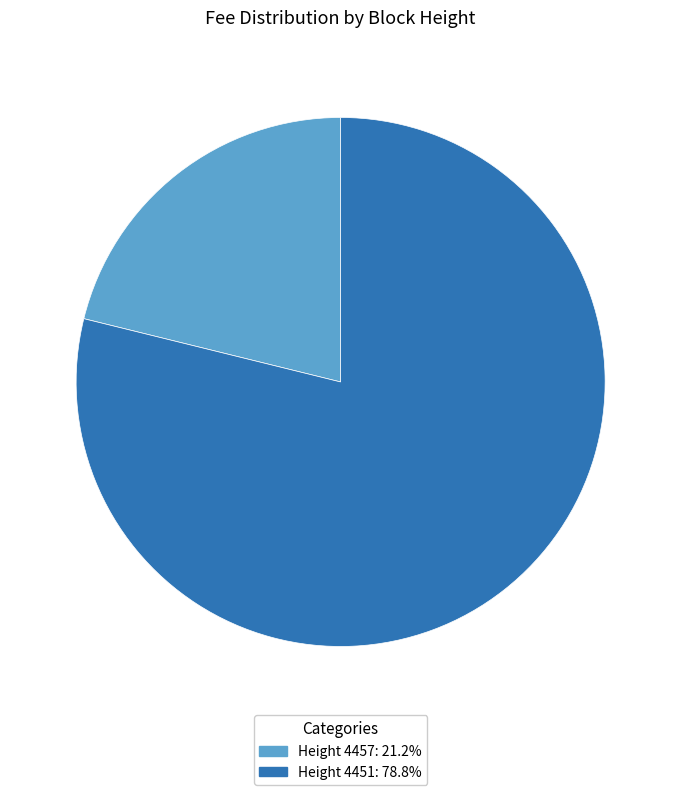

Is the sum of Height 4451: 78.8% and Height 4457: 21.2% greater than half?

Yes